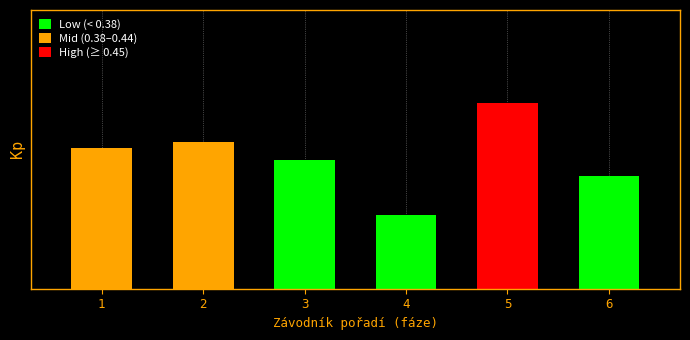

Does the chart contain any negative values?

No